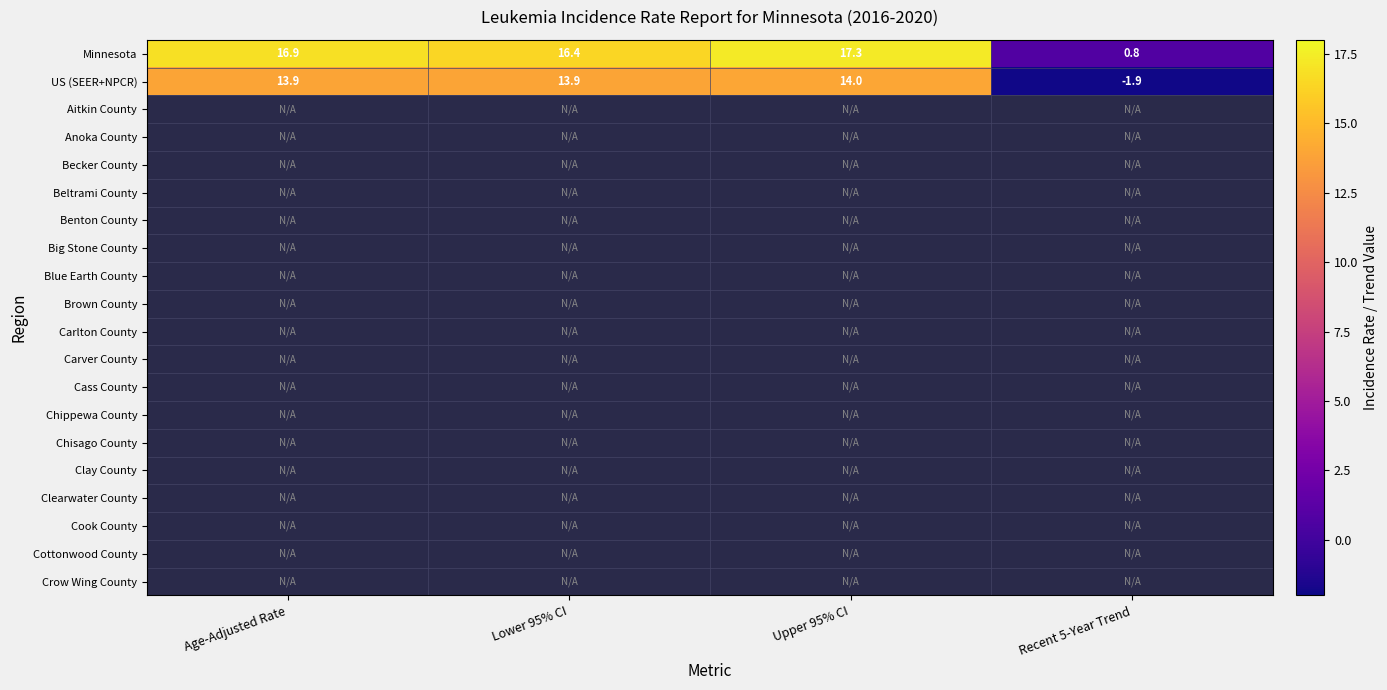

The value of Minnesota at Recent 5-Year Trend is 0.8. True or false?

True